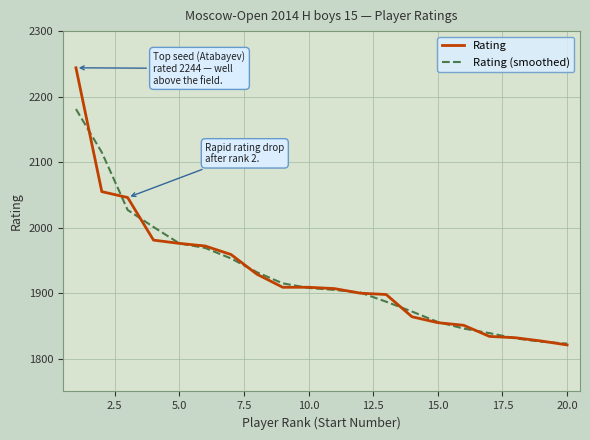

What is the average value of the Rating series?

1928